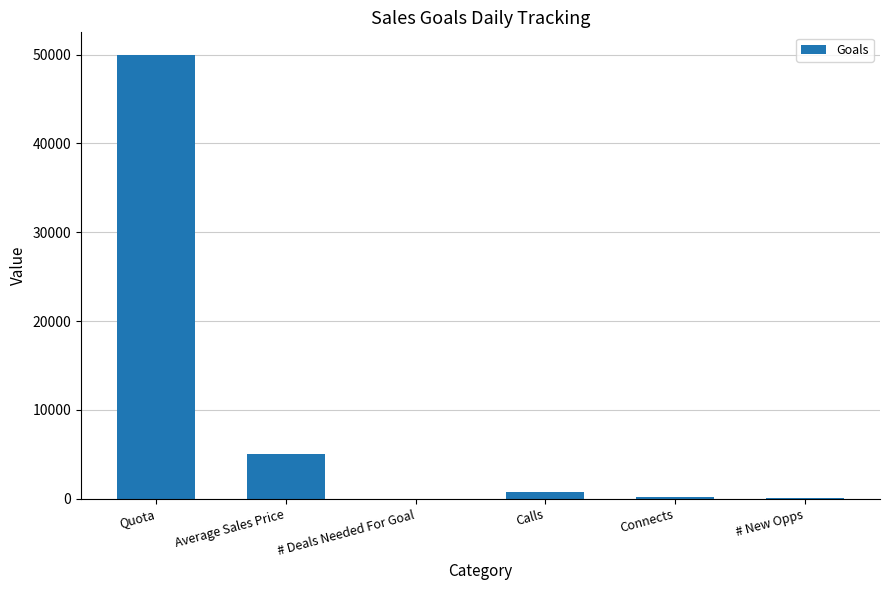

The chart shows a value of 82037 at Quota. True or false?

False